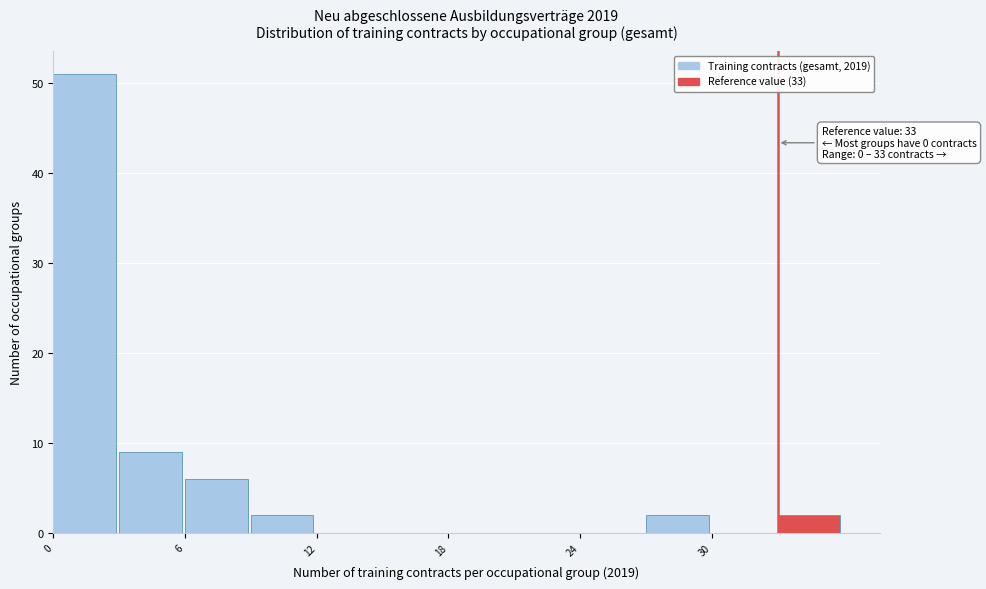

Around what value on the x-axis is the tallest bar? Give the approximate position of its centre, as read against the axis.

1